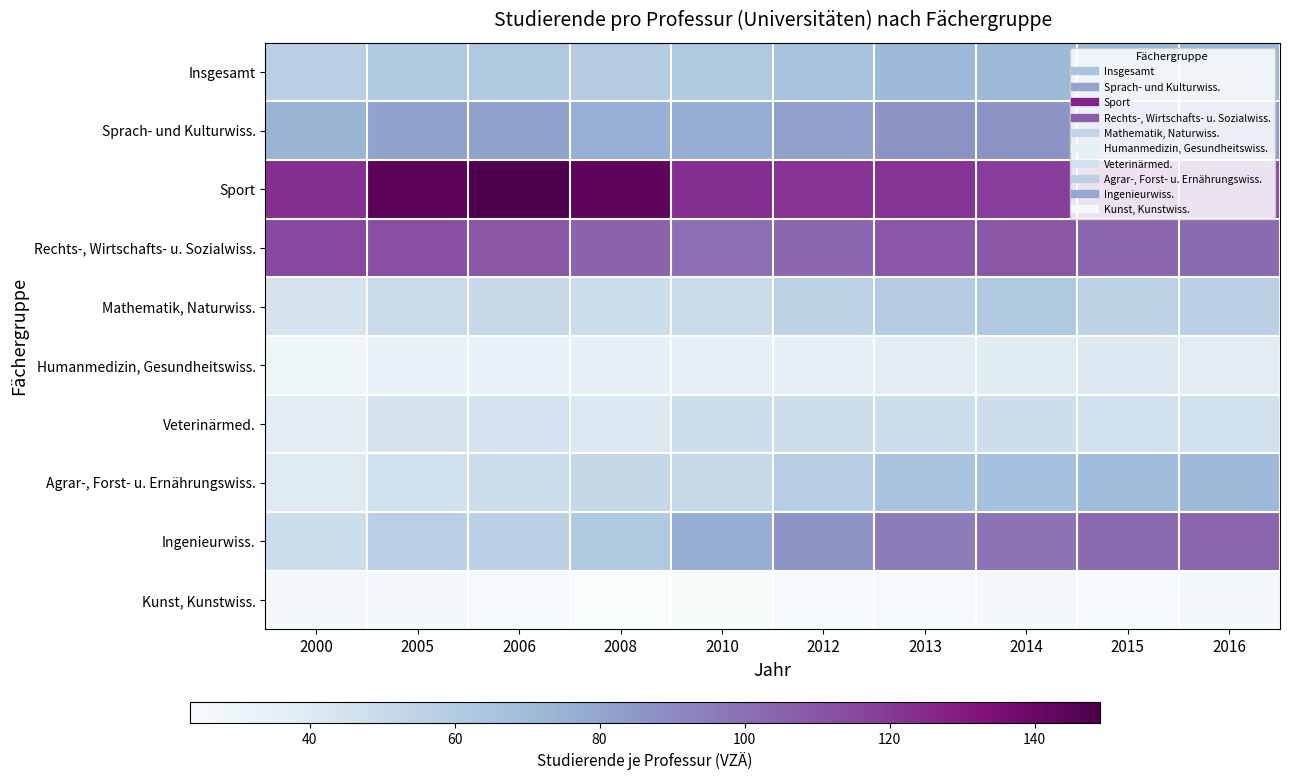

What is the difference between the highest and lowest values at 2000?

97.0